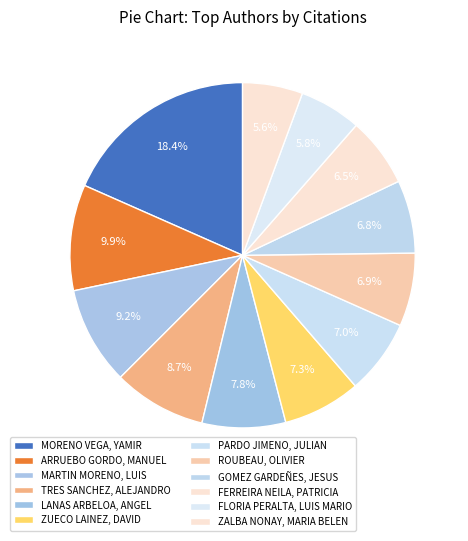

What is the ratio of the value at ZALBA NONAY, MARIA BELEN to the value at GOMEZ GARDEÑES, JESUS?

0.8